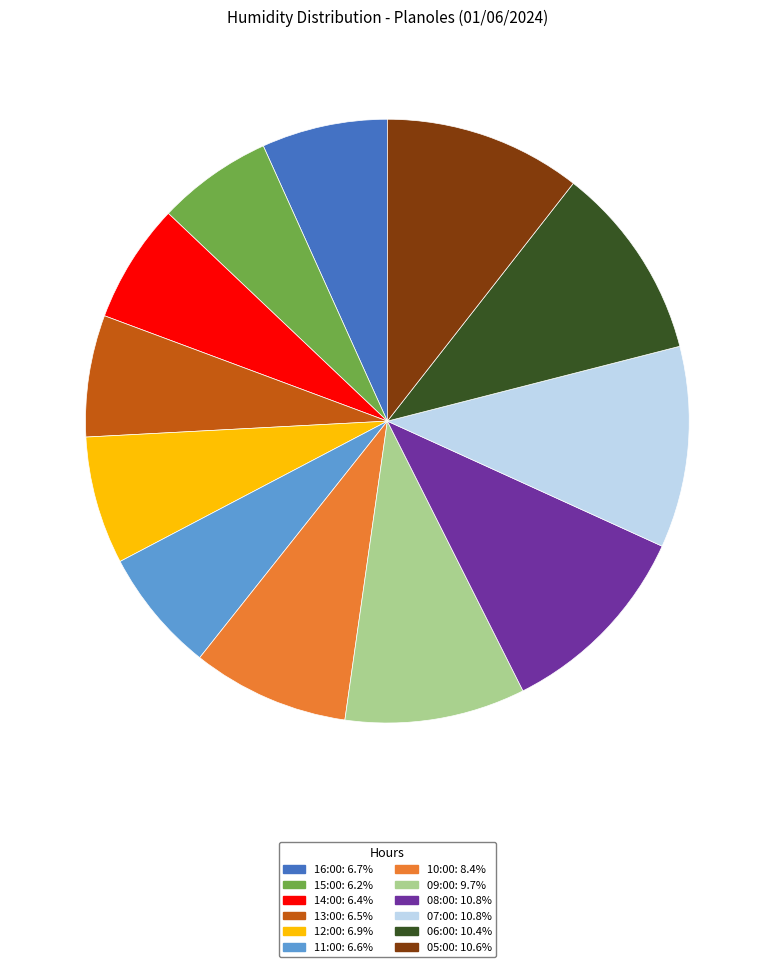

Is there a majority slice in this chart?

No